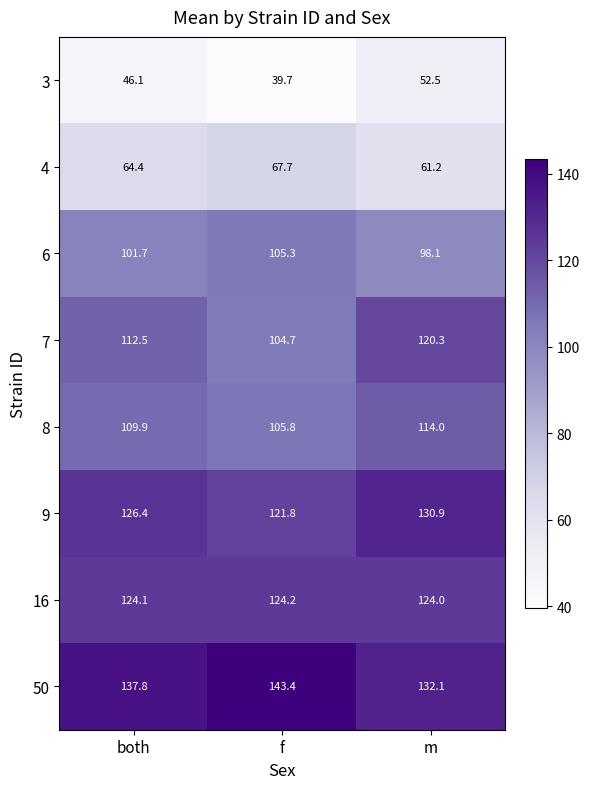

What is the difference between the 6 values at m and f?

7.2